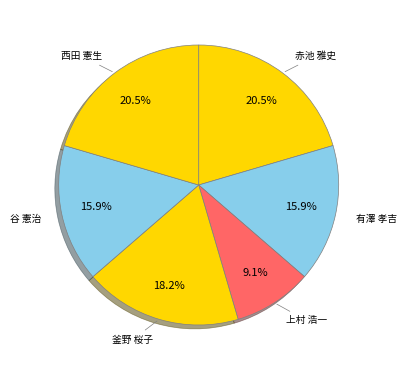

How much of the chart is everything except 谷 憲治?

84.1%